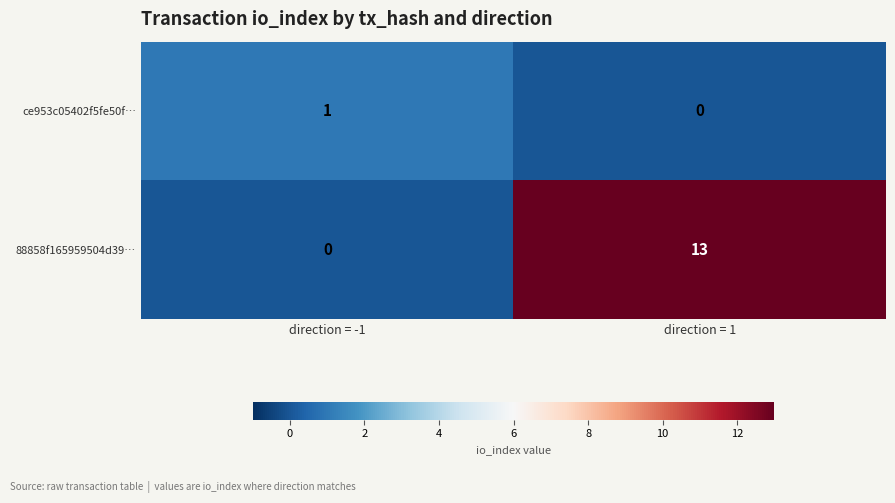

The ce953c05402f5fe50f… series shows 2 at direction = -1. True or false?

False